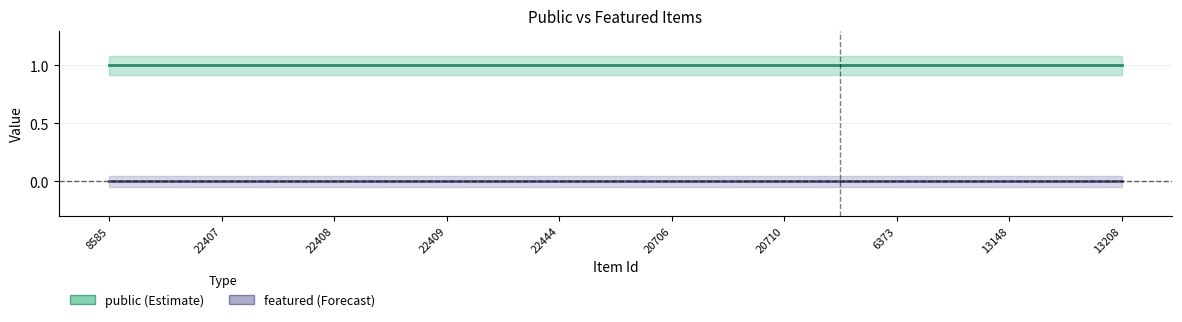

Reading left to right, transcribe all the data shown in this chart.

public: 1	1	1	1	1	1	1	1	1	1
featured: 0	0	0	0	0	0	0	0	0	0